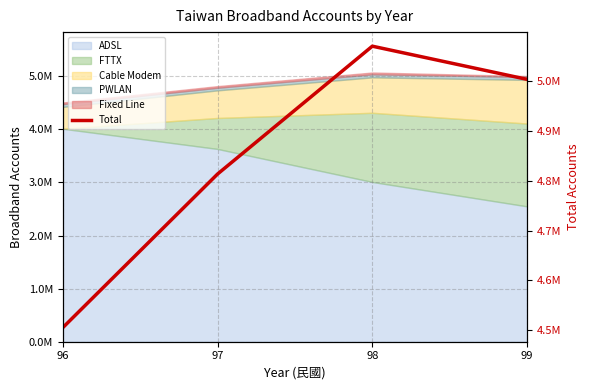

Where is the first local maximum?

98